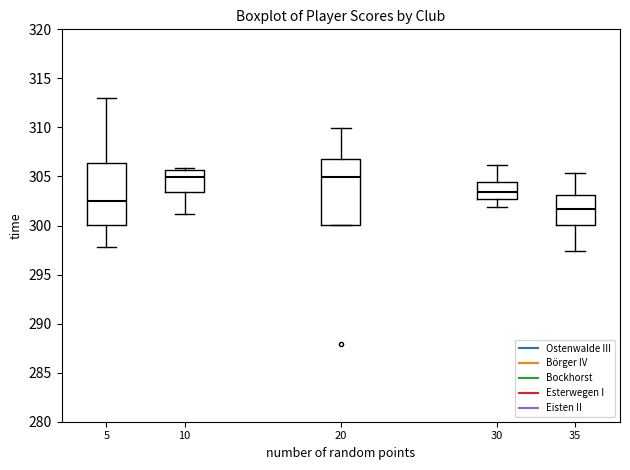

Reading left to right, read every box against the y-axis: the position of its median line, the range the box covers, and the ends of its whiskers. The values are not printed on the chart, so give them approximately, as read against the axis.

5: median 302.5, box 300.0 to 306.5, whiskers 298.0 to 313.0
10: median 305.0, box 303.5 to 305.5, whiskers 301.0 to 306.0
20: median 305.0, box 300.0 to 307.0, whiskers 300.0 to 310.0
30: median 303.5, box 302.5 to 304.5, whiskers 302.0 to 306.0
35: median 301.5, box 300.0 to 303.0, whiskers 297.5 to 305.5